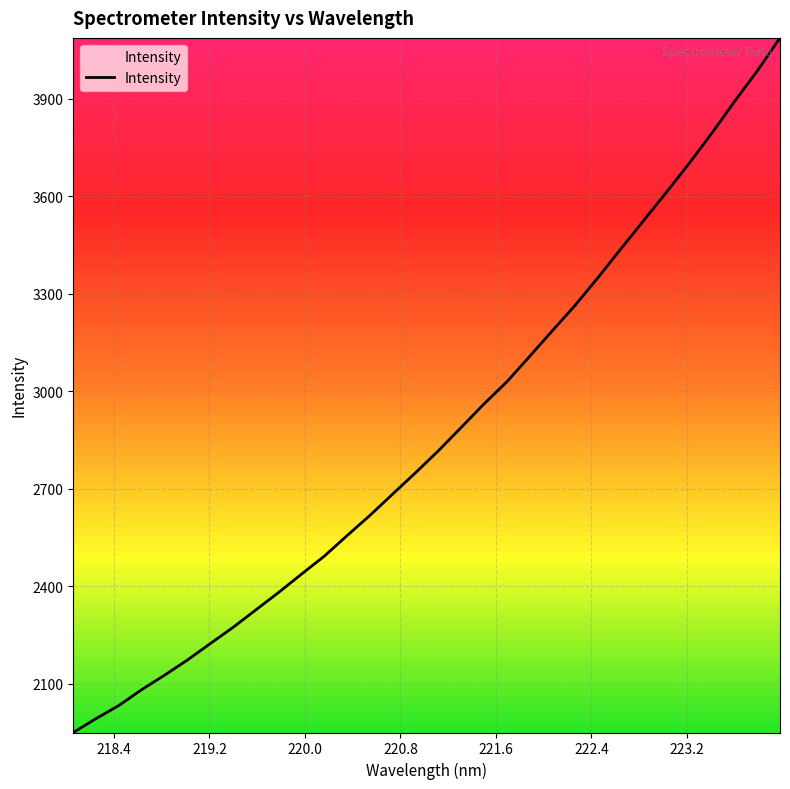

What is the sum of all values?

91737.0